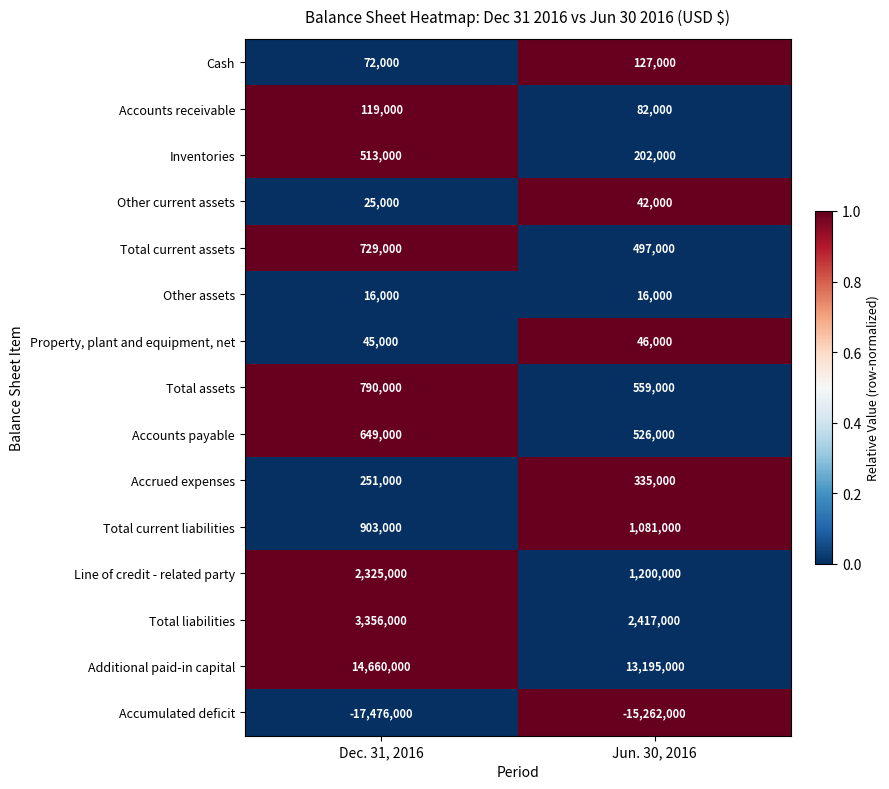

Which series has the largest range (max minus min)?

Accumulated deficit